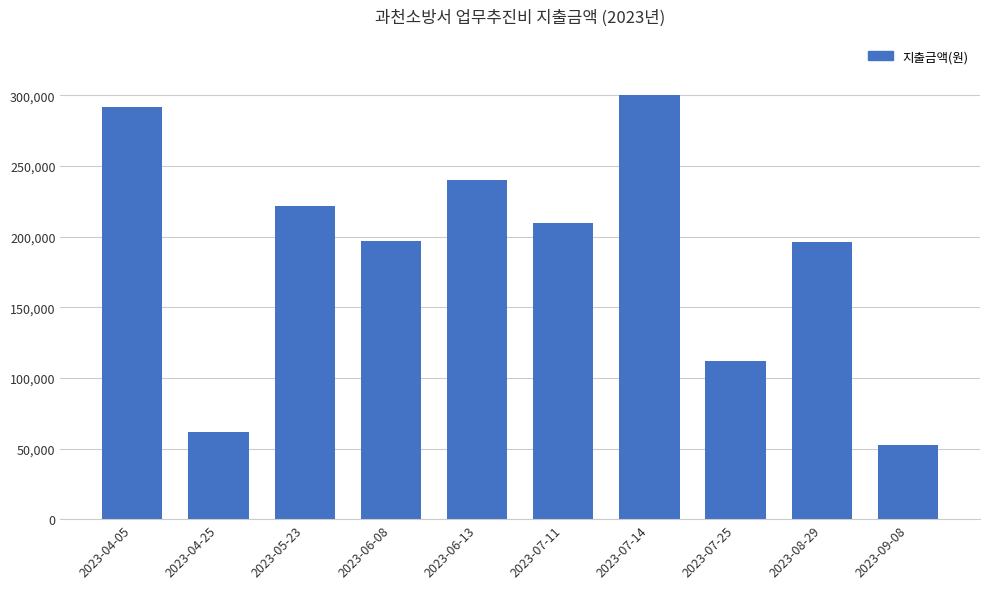

At which category does the chart reach its minimum across all series?

2023-09-08